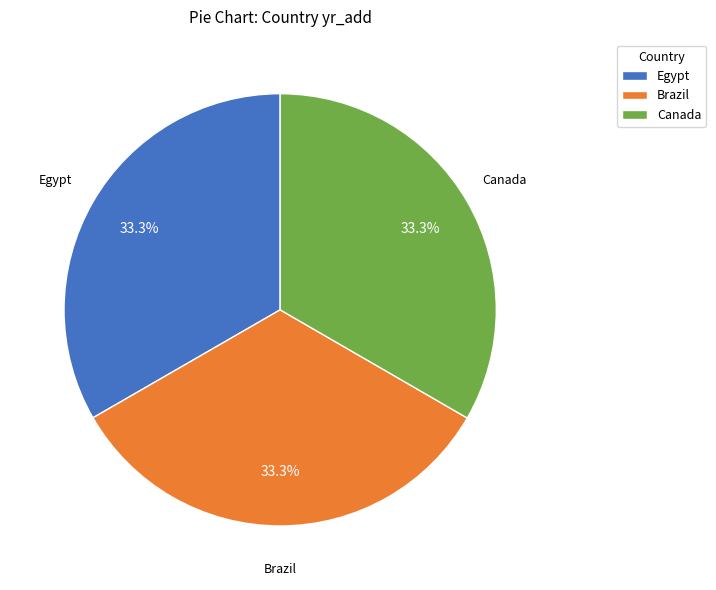

What is the total percentage of Canada and Brazil?

66.7%